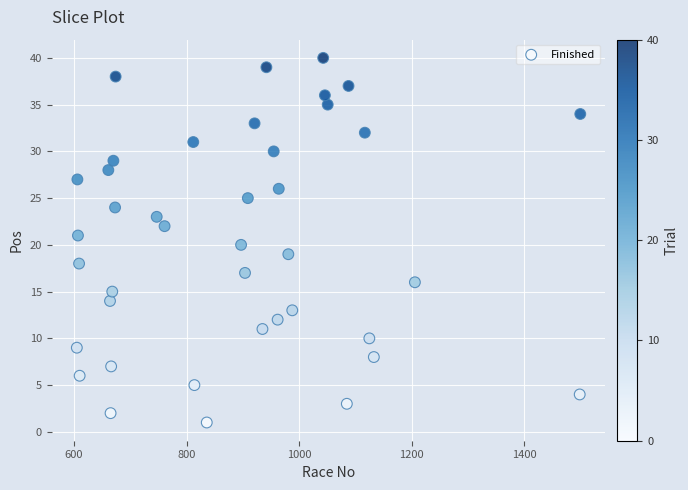

What is the range of X values (max minus min)?

895